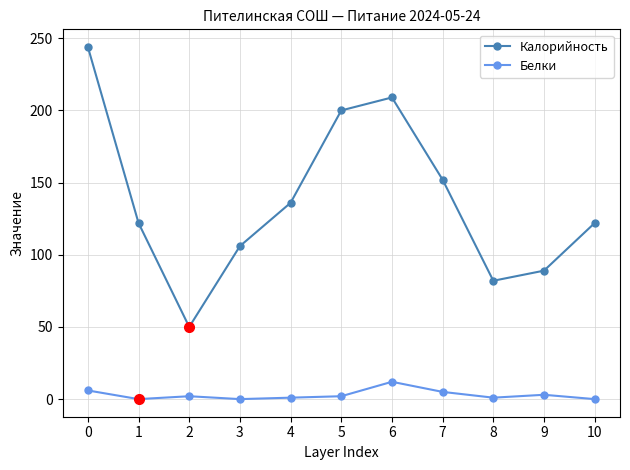

How many lines are shown in the chart?

2